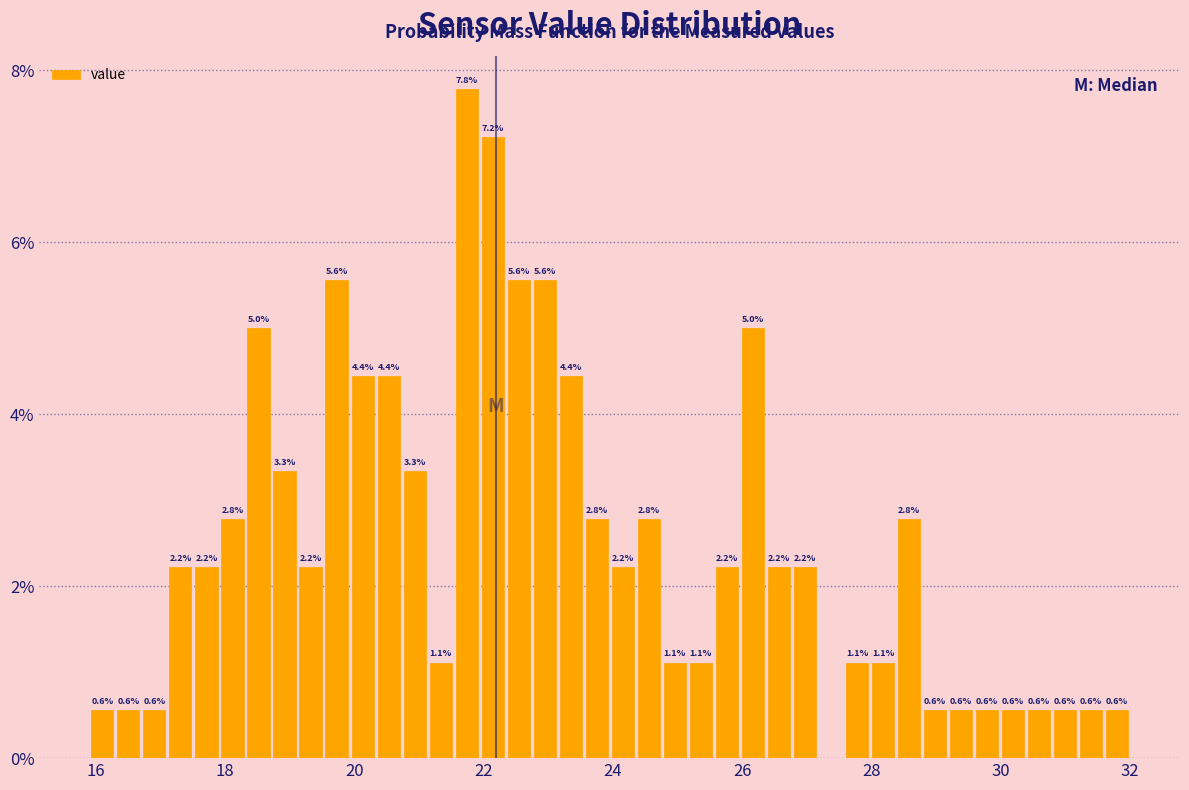

Around what value on the x-axis is the tallest bar? Give the approximate position of its centre, as read against the axis.

21.8